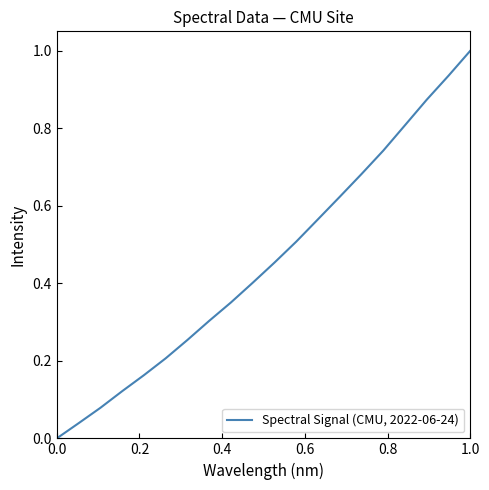

What is the difference between the maximum and minimum values?

1.0